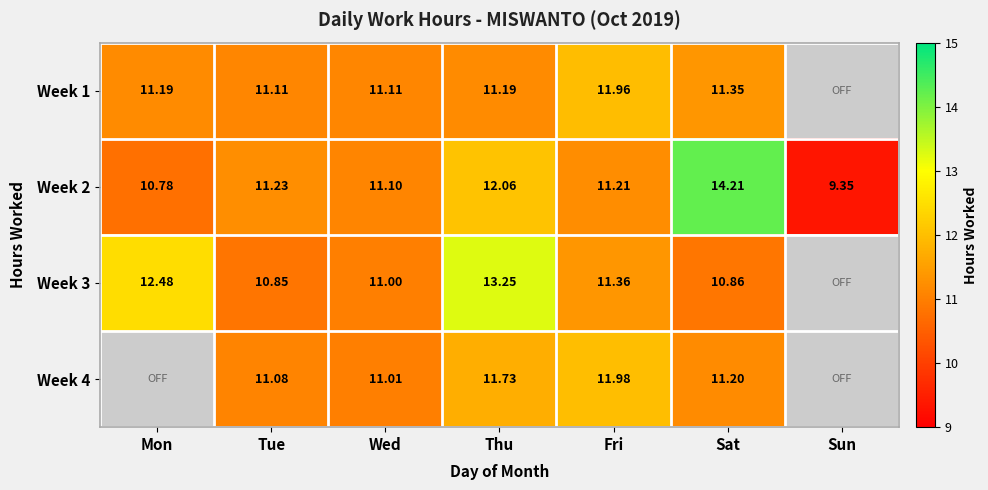

Is the value of Week 3 at Thu greater than the value of Week 1 at Tue?

Yes